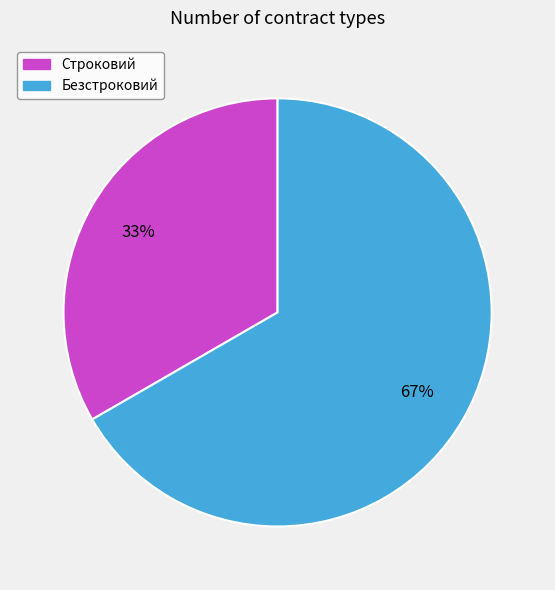

True or false: Строковий accounts for 20% of the total.

False